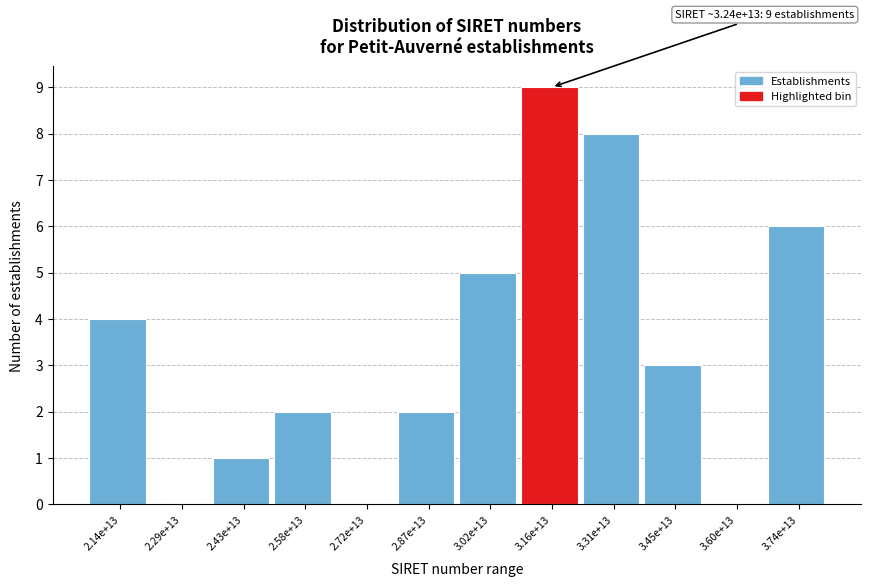

Reading left to right, transcribe all the data shown in this chart.

2.14e+13=4	2.29e+13=0	2.43e+13=1	2.58e+13=2	2.72e+13=0	2.87e+13=2	3.02e+13=5	3.16e+13=9	3.31e+13=8	3.45e+13=3	3.60e+13=0	3.74e+13=6